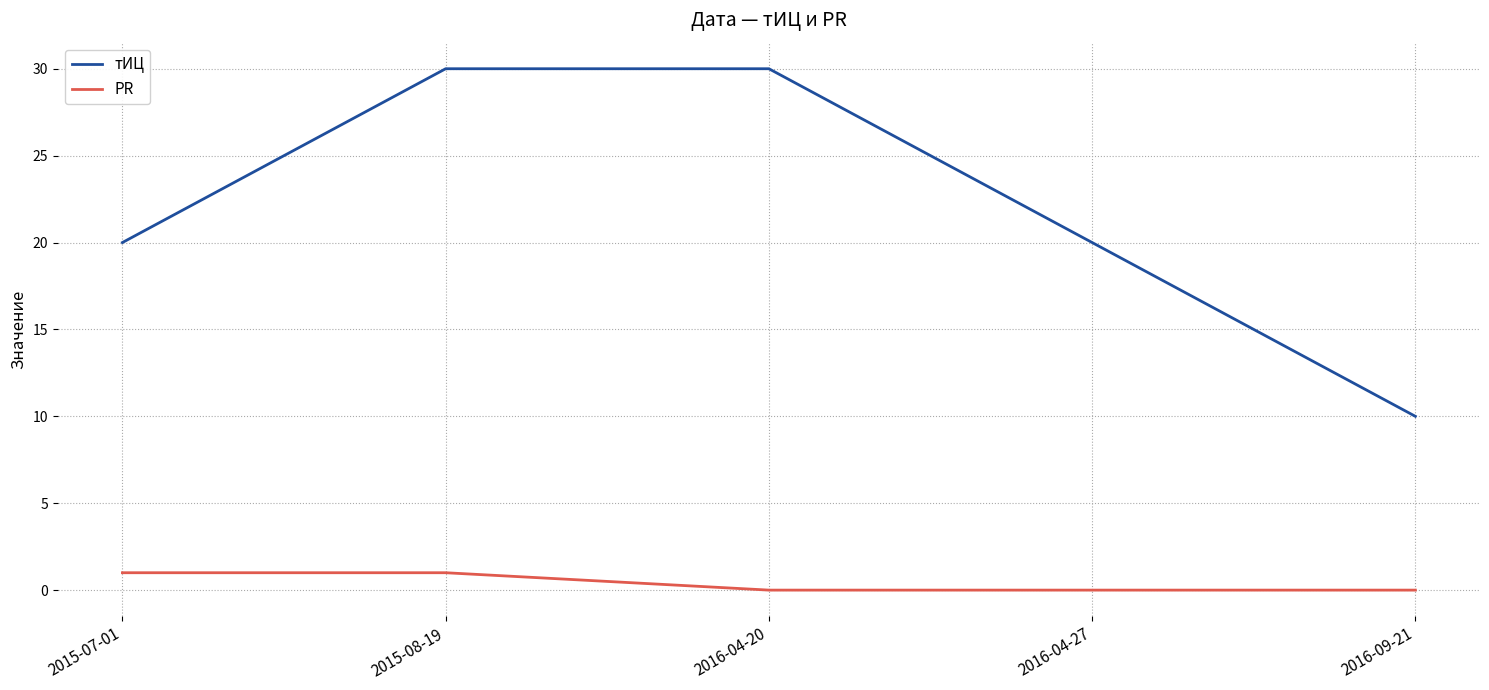

What is the difference between the maximum and minimum values in the тИЦ series?

20